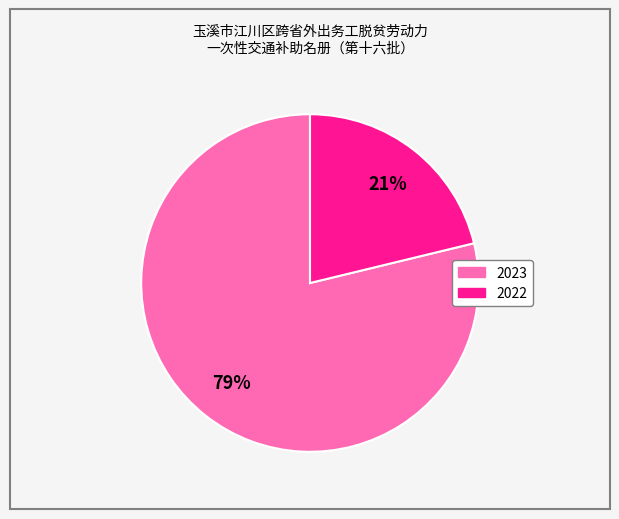

How many segments does this pie chart have?

2